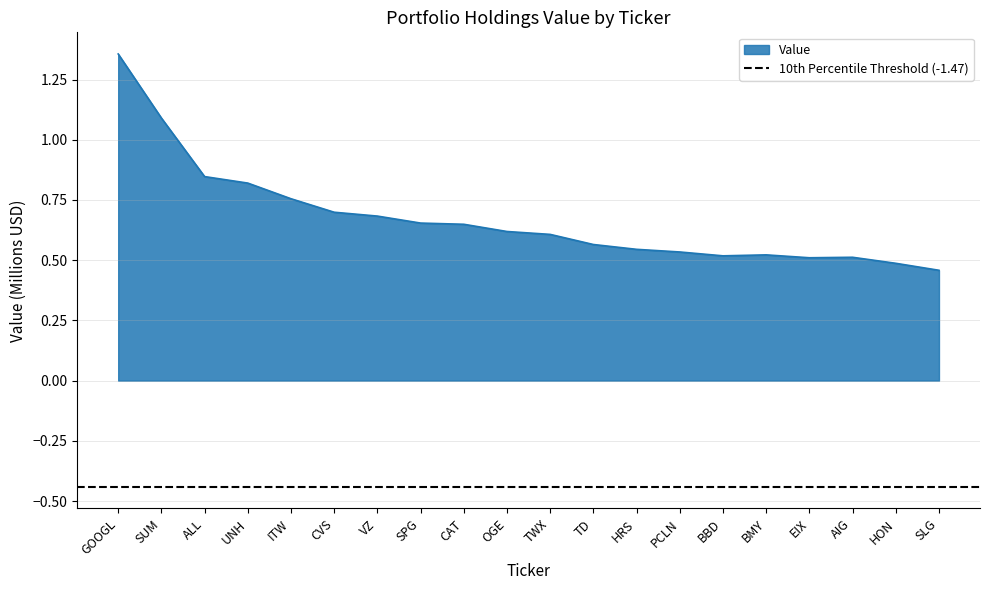

Reading left to right, extract all data points from this chart.

1.4	1.1	0.8	0.8	0.8	0.7	0.7	0.7	0.6	0.6	0.6	0.6	0.5	0.5	0.5	0.5	0.5	0.5	0.5	0.5